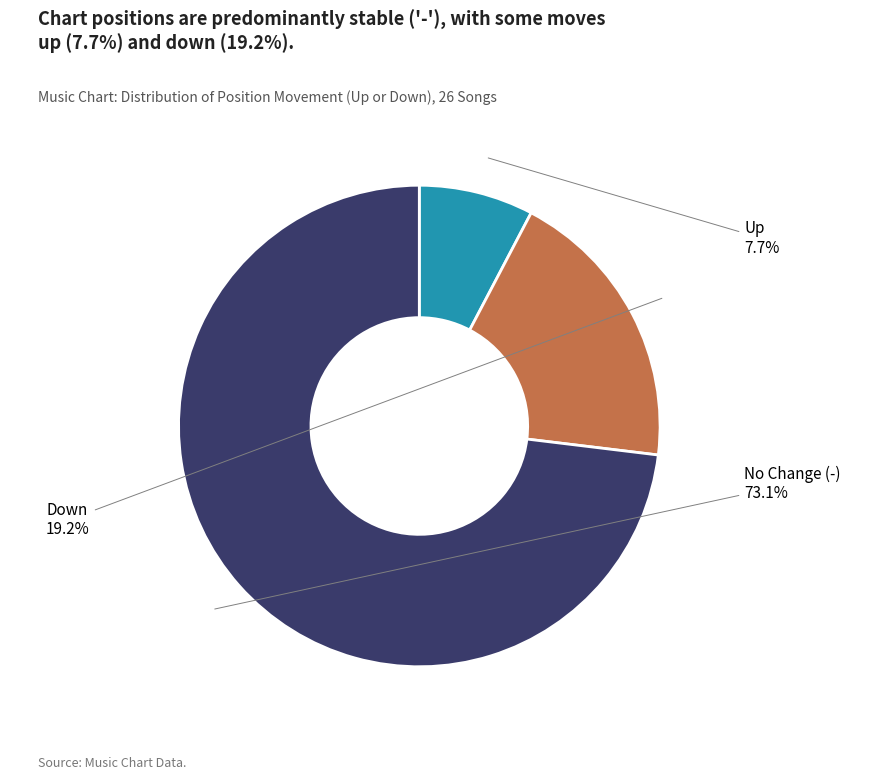

Is there any slice that represents more than half of the pie?

Yes